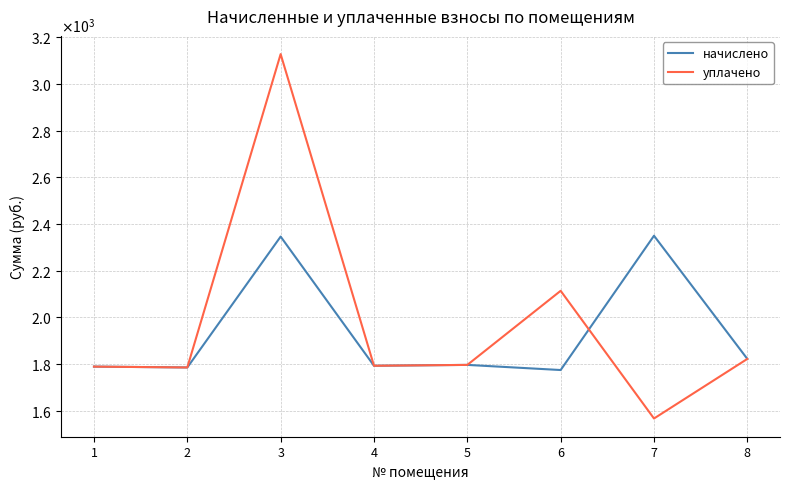

In уплачено, how many points are lower than both neighbors (excluding endpoints)?

3